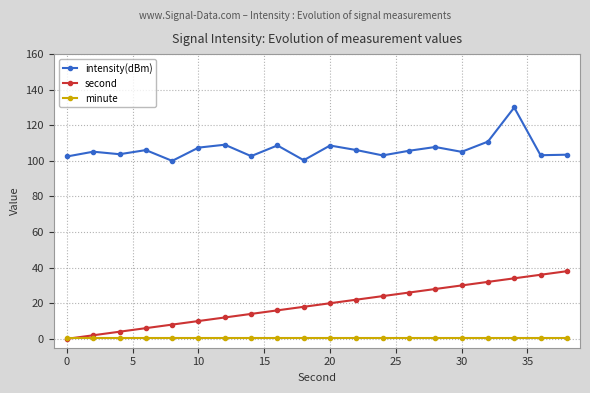

How many distinct data groups are displayed?

3